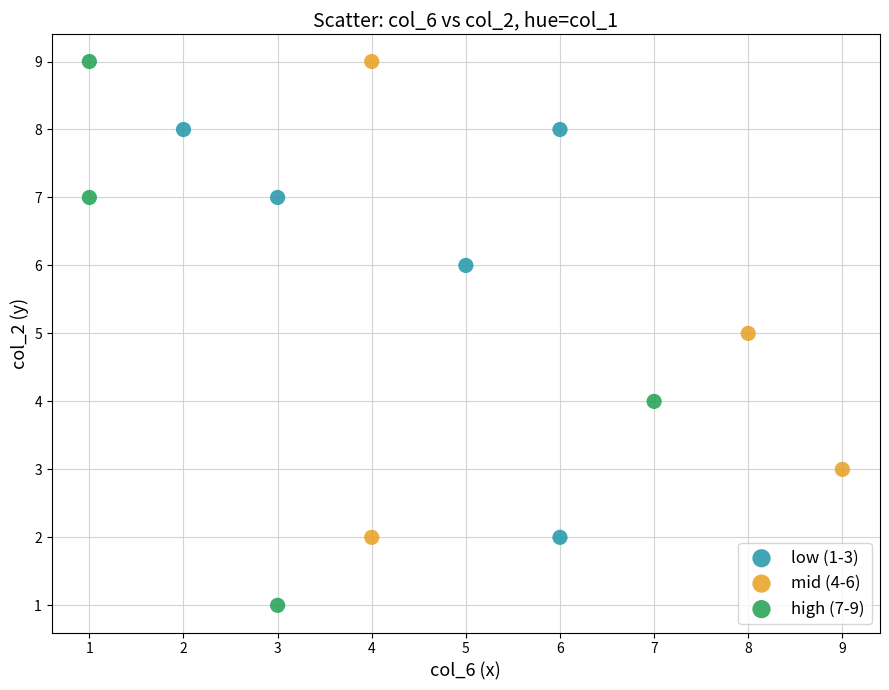

What are all the series names shown in the legend?

low (1-3), mid (4-6), high (7-9)